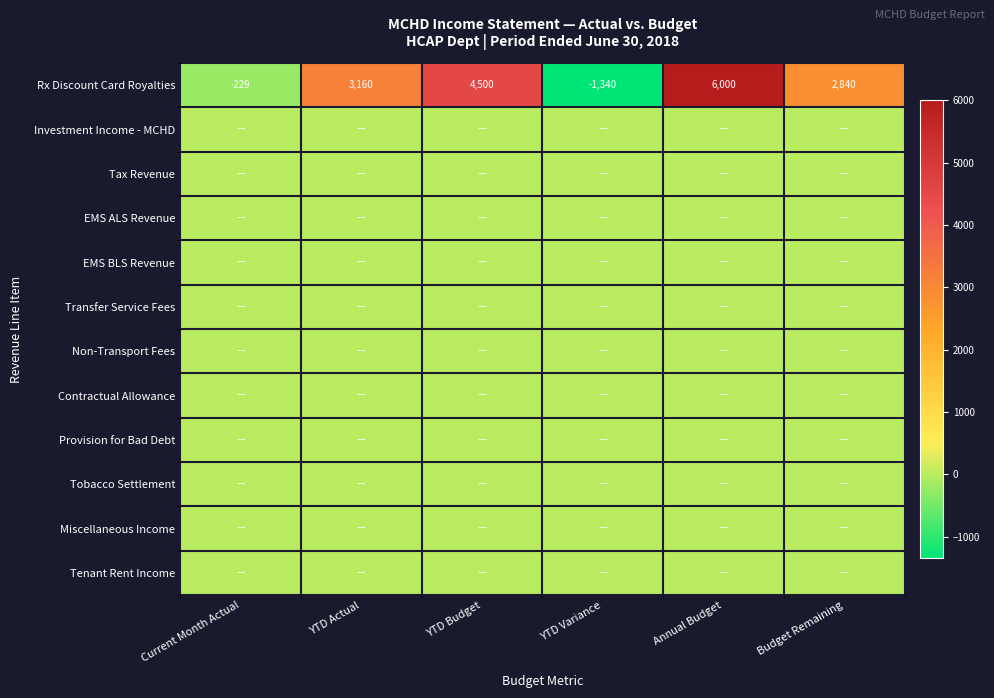

True or false: Rx Discount Card Royalties has a value of 691 at YTD Actual.

False